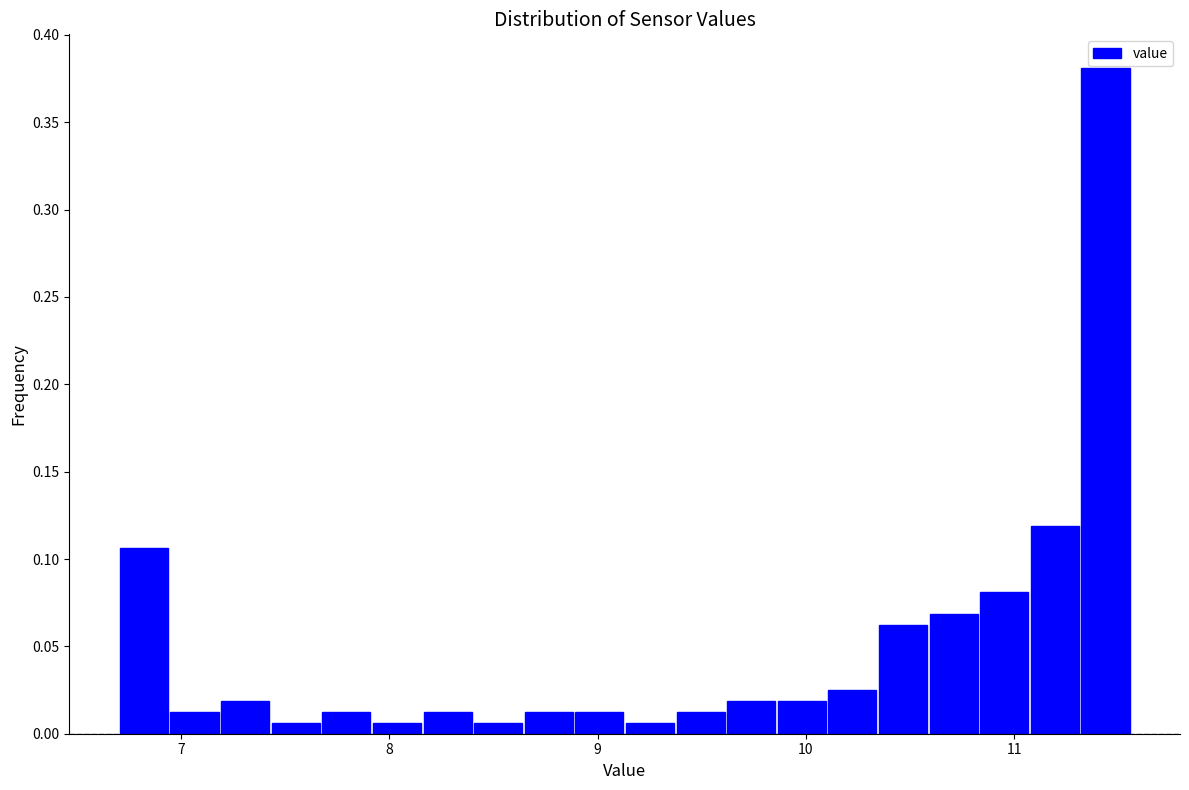

Around what value on the x-axis is the tallest bar? Give the approximate position of its centre, as read against the axis.

11.4